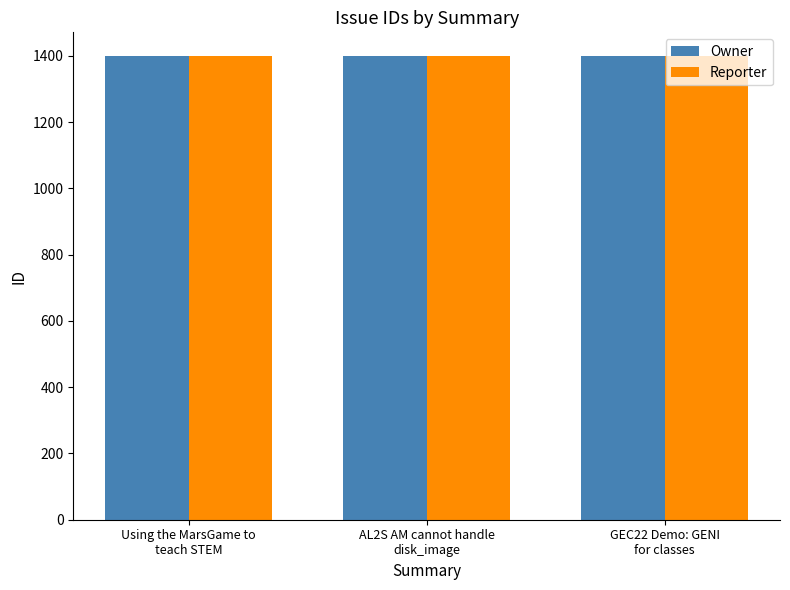

What is the label of the 1st bar from the left?

Using the MarsGame to
teach STEM